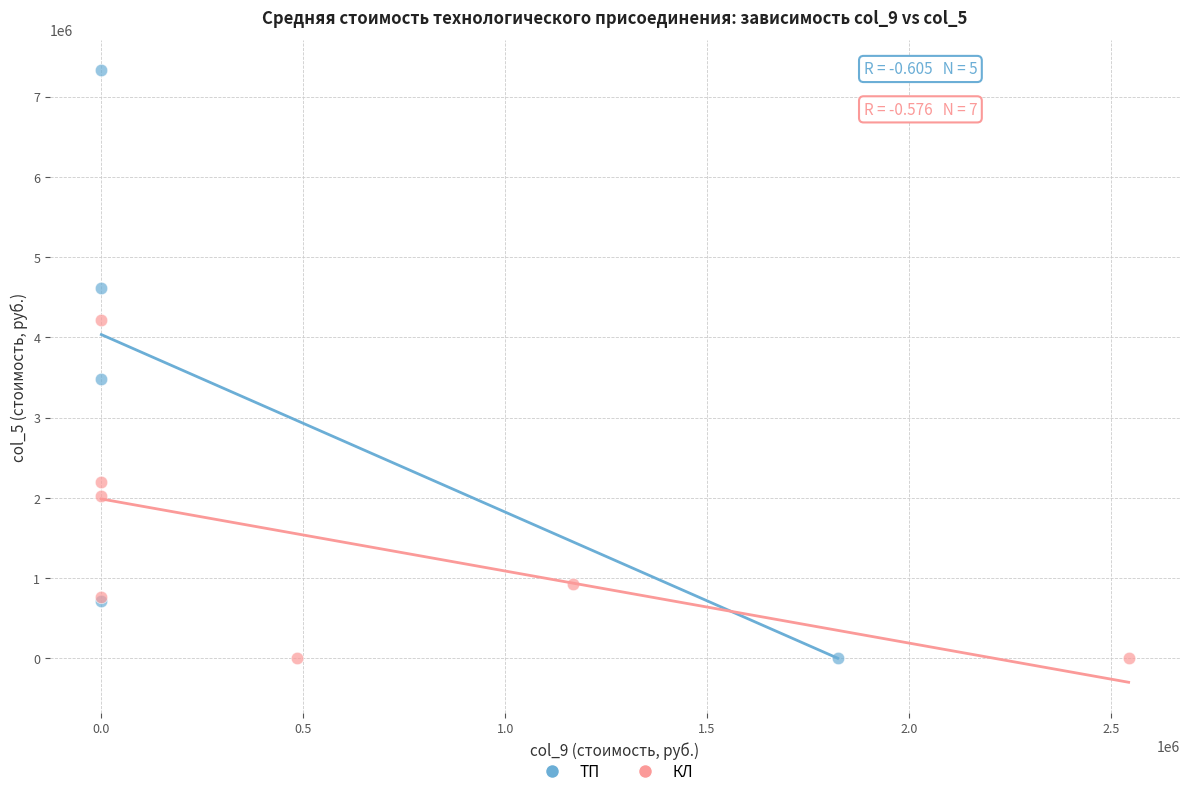

Which series has the largest Y range (max minus min)?

ТП